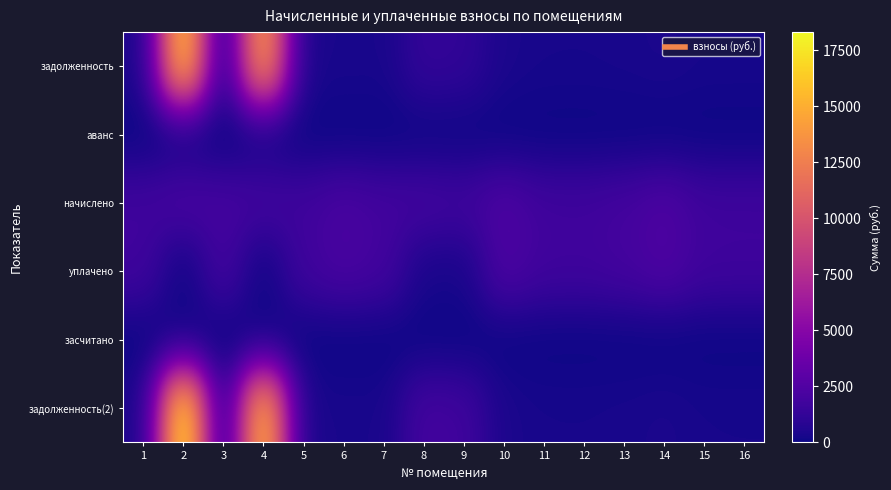

What is the total value across all series at 1?

4163.0